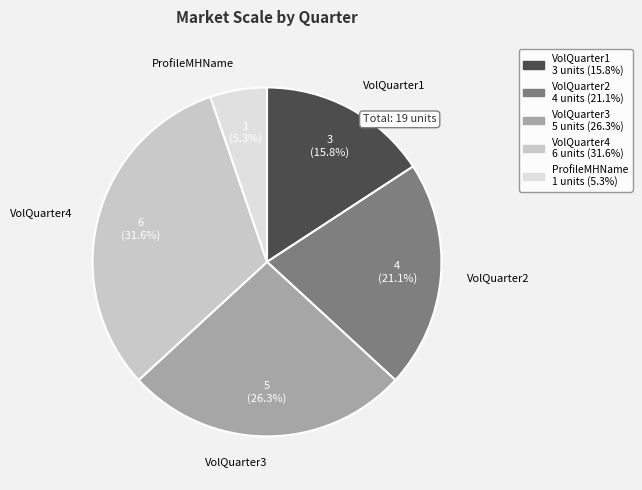

Which category has the biggest portion of the pie?

VolQuarter4